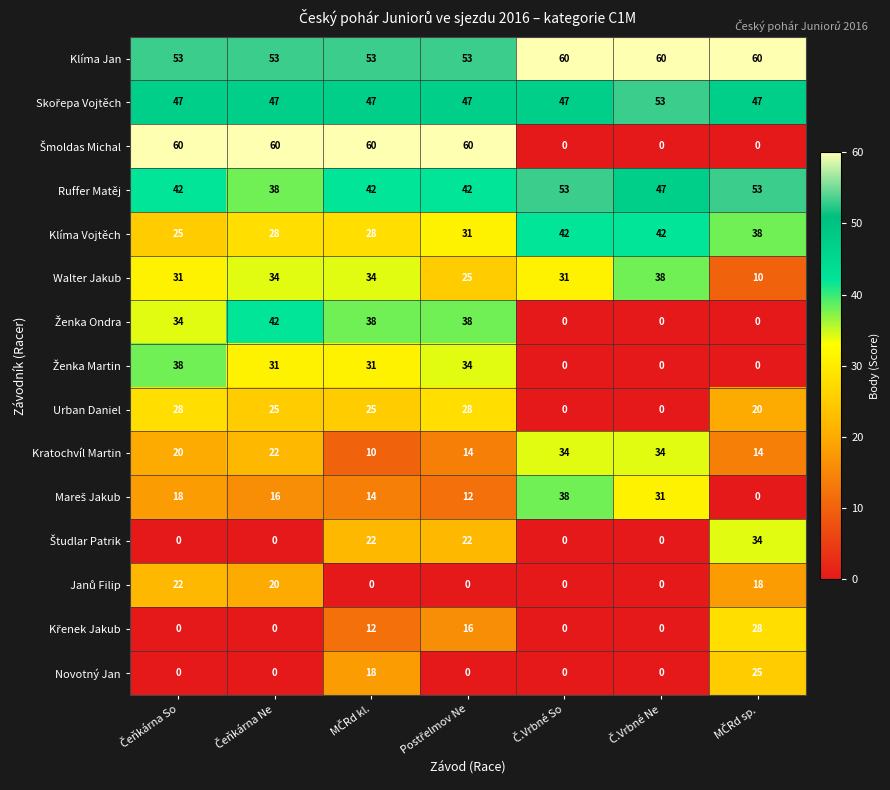

What is the difference between the maximum and minimum values in the Klíma Vojtěch series?

17